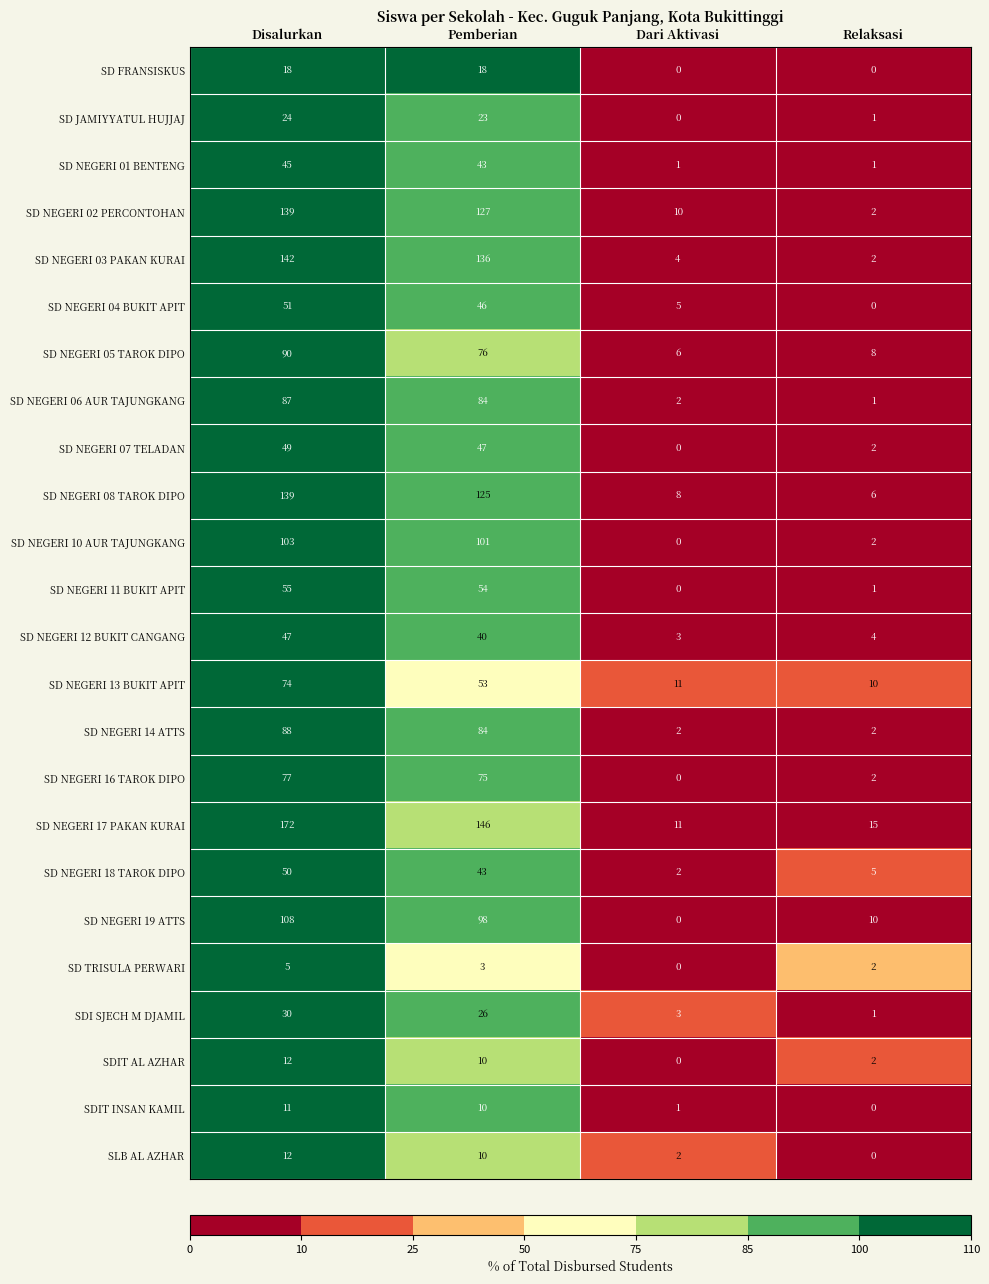

List the labels in order of SD TRISULA PERWARI value, largest first.

Disalurkan, Pemberian, Relaksasi, Dari Aktivasi